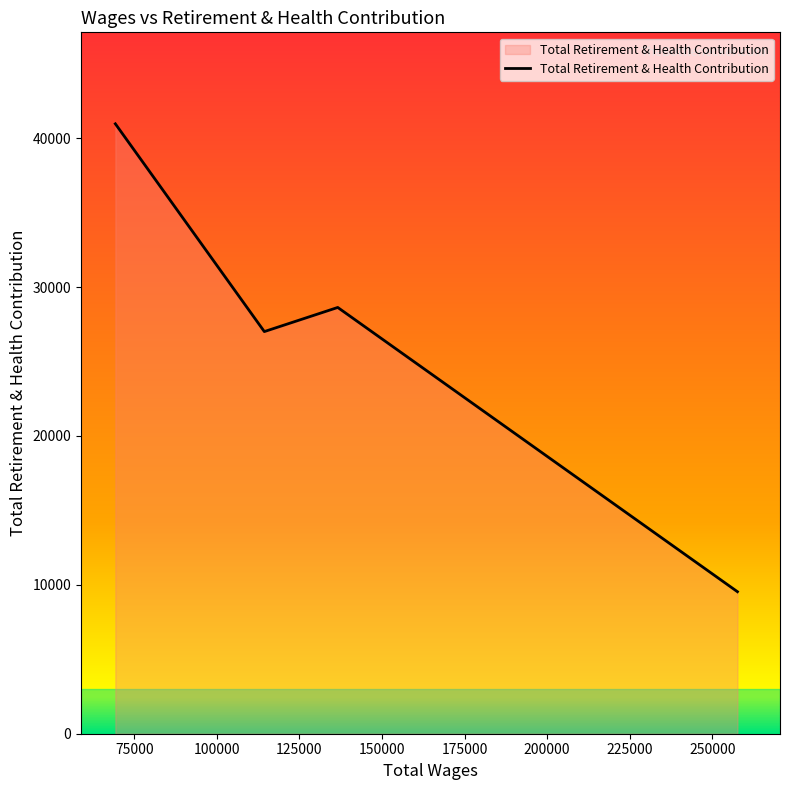

True or false: there are more than 0 points higher than both neighbors.

True